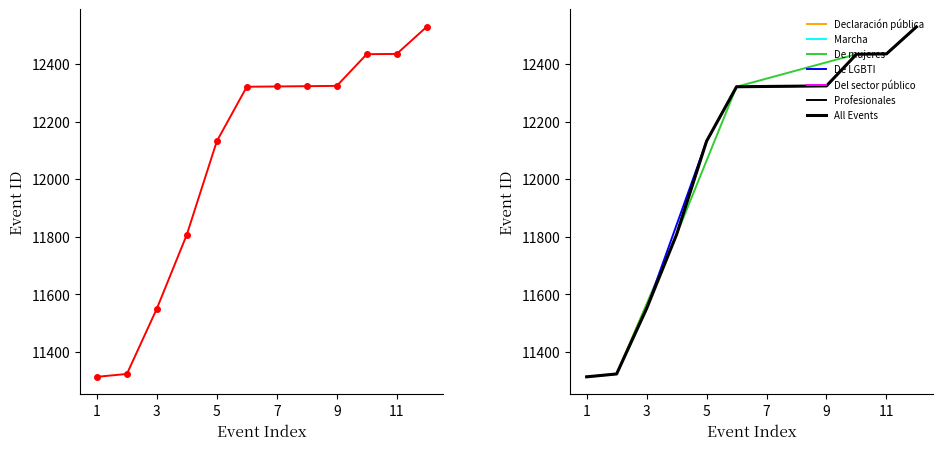

Is this an area chart (filled region under the line)?

No